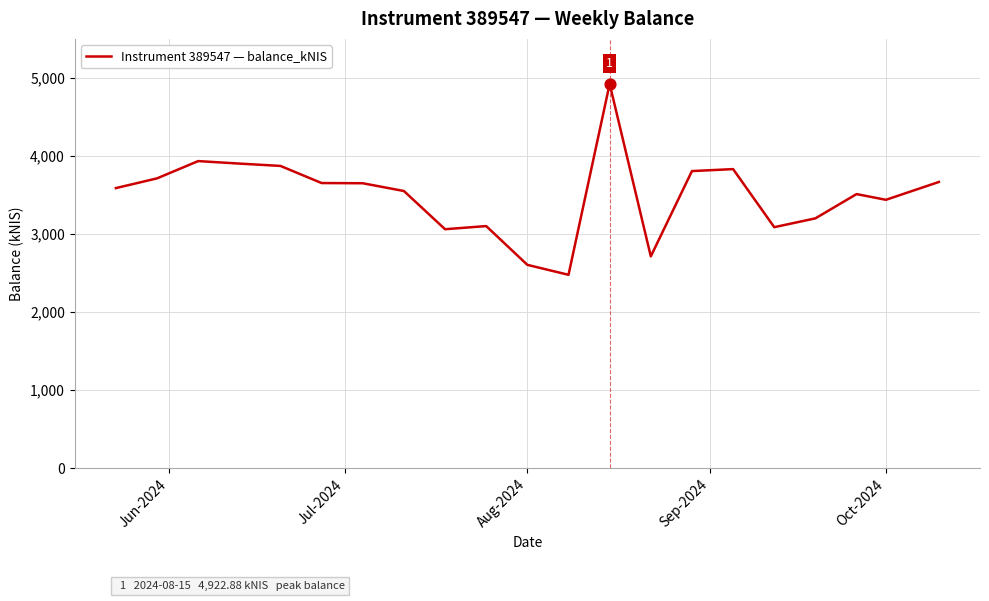

What is the maximum value shown in the chart?

4922.9